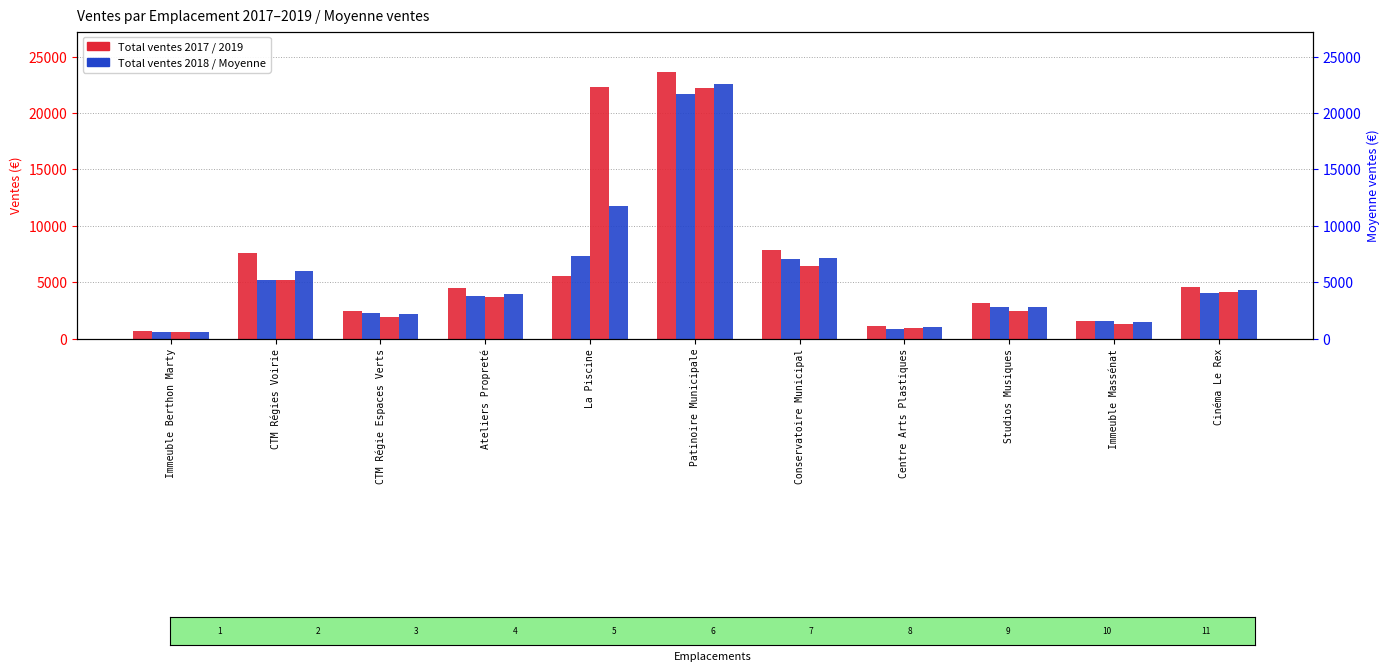

Reading right to left, transcribe all the data shown in this chart.

Total ventes 2017: Cinéma Le Rex=4604.0	Immeuble Massénat=1555.3	Studios Musiques=3145.4	Centre Arts Plastiques=1138.6	Conservatoire Municipal=7892.0	Patinoire Municipale=23671.3	La Piscine=5584.4	Ateliers Propreté=4453.6	CTM Régie Espaces Verts=2412.3	CTM Régies Voirie=7554.1	Immeuble Berthon Marty=673.0
Total ventes 2018: Cinéma Le Rex=4071.8	Immeuble Massénat=1529.4	Studios Musiques=2807.8	Centre Arts Plastiques=869.6	Conservatoire Municipal=7091.1	Patinoire Municipale=21698.4	La Piscine=7290.4	Ateliers Propreté=3820.8	CTM Régie Espaces Verts=2269.7	CTM Régies Voirie=5210.1	Immeuble Berthon Marty=588.9
Total ventes 2019: Cinéma Le Rex=4120.1	Immeuble Massénat=1323.6	Studios Musiques=2484.1	Centre Arts Plastiques=943.5	Conservatoire Municipal=6460.0	Patinoire Municipale=22242.5	La Piscine=22312.8	Ateliers Propreté=3670.1	CTM Régie Espaces Verts=1955.5	CTM Régies Voirie=5156.1	Immeuble Berthon Marty=615.6
Moyenne ventes: Cinéma Le Rex=4265.3	Immeuble Massénat=1469.4	Studios Musiques=2812.4	Centre Arts Plastiques=983.9	Conservatoire Municipal=7147.7	Patinoire Municipale=22537.4	La Piscine=11729.2	Ateliers Propreté=3981.5	CTM Régie Espaces Verts=2212.5	CTM Régies Voirie=5973.4	Immeuble Berthon Marty=625.9